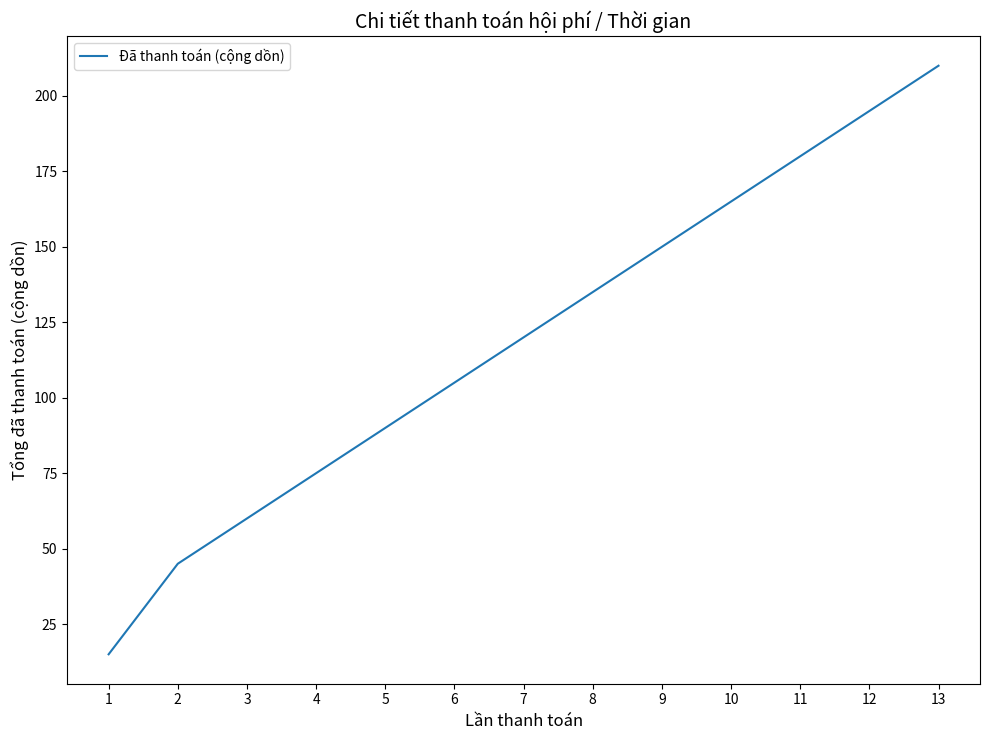

What is the difference between the maximum and second lowest values?

165